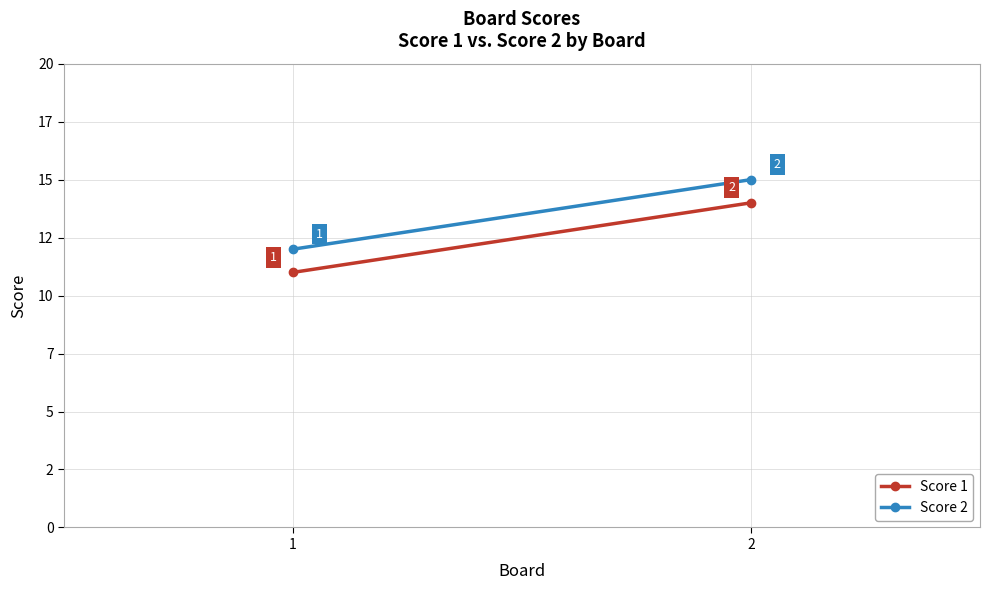

Rank the categories by Score 2 value from lowest to highest.

1, 2